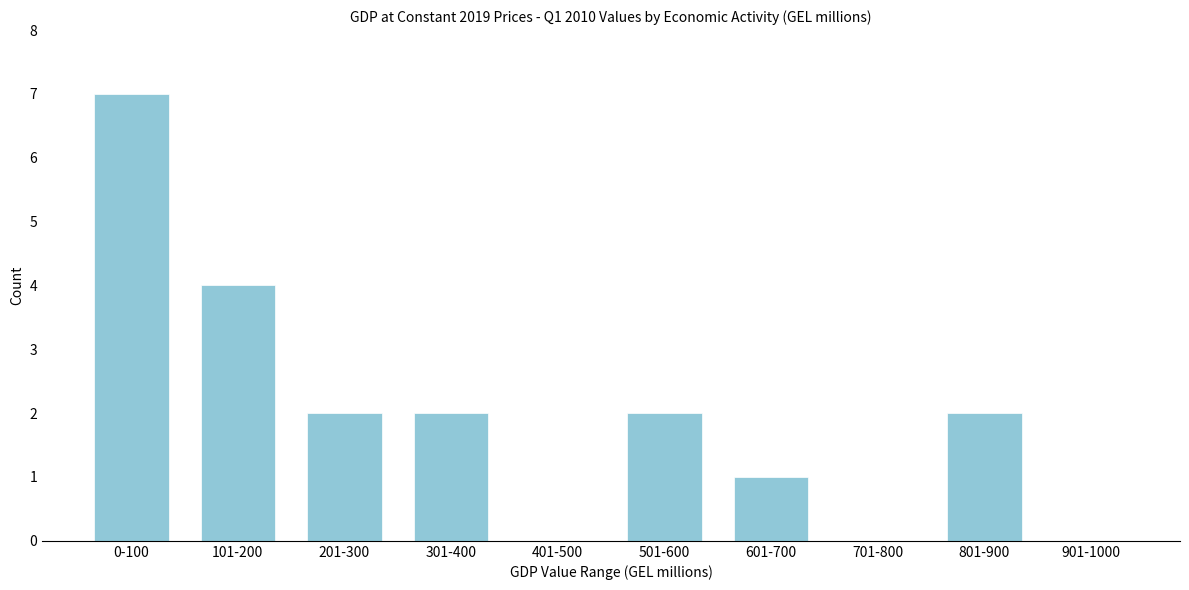

Reading left to right, list all the values displayed in this chart.

0-100=7	101-200=4	201-300=2	301-400=2	401-500=0	501-600=2	601-700=1	701-800=0	801-900=2	901-1000=0